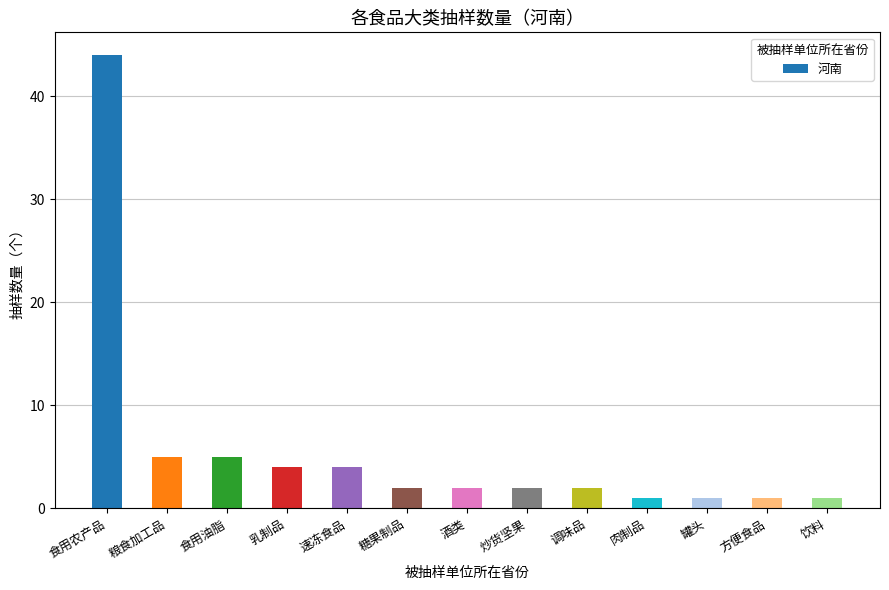

How many series are shown in this chart?

1